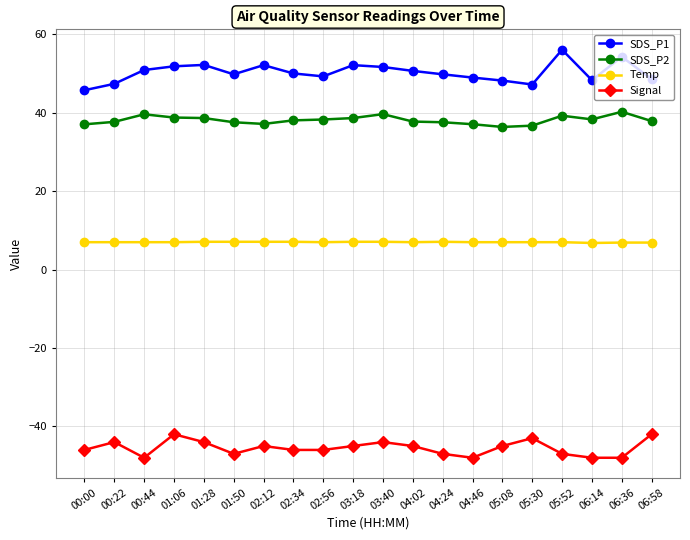

What is the label of the 19th point from the left?

06:36